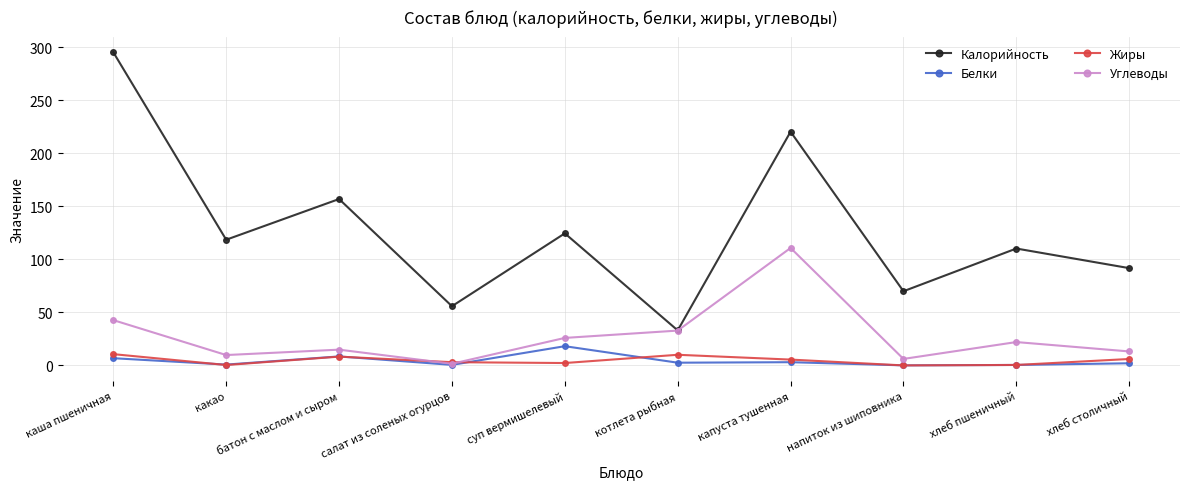

What is the average value of the Калорийность series?

127.7